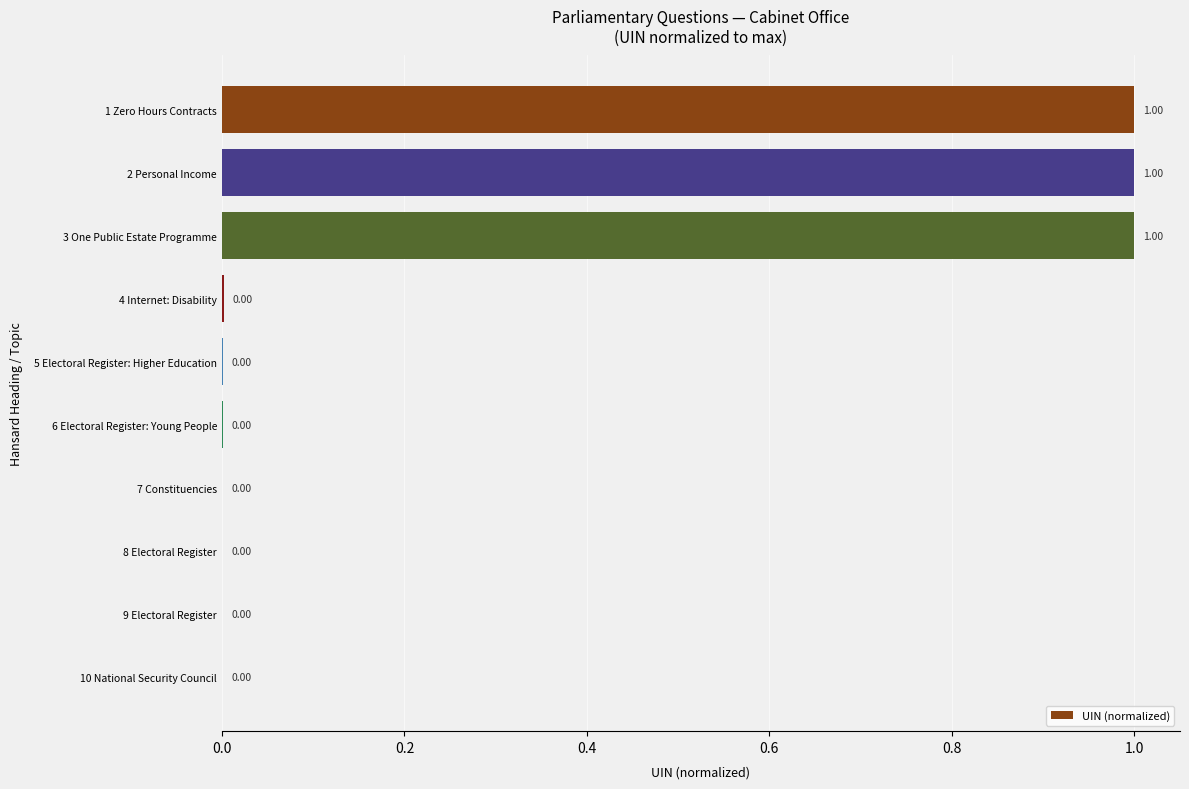

What is the sum of the values at 4 Internet: Disability and 3 One Public Estate Programme?

1.0